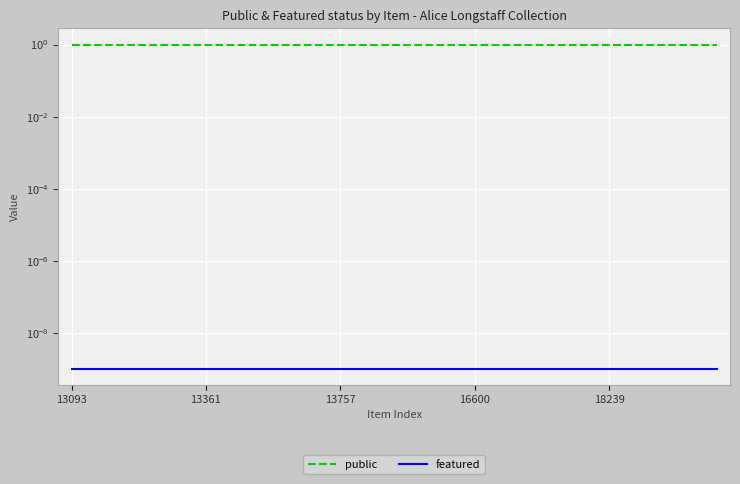

What is the value of the public point at the 13th from the left?

1.0